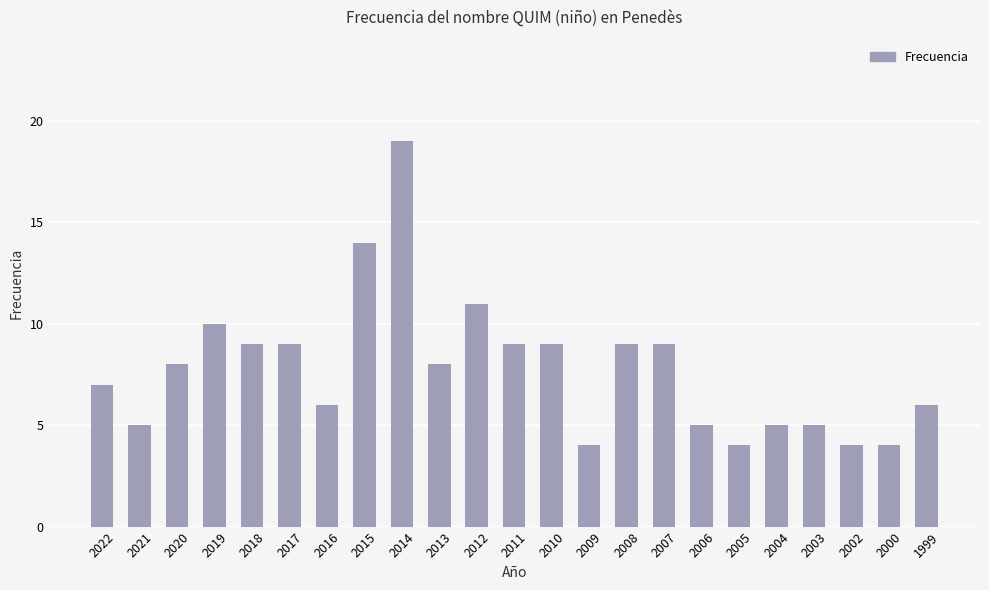

Which has a higher value, 2021 or 2012?

2012